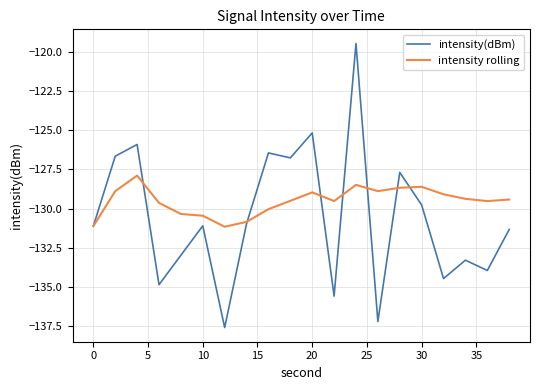

Which series has the largest range (max minus min)?

intensity(dBm)